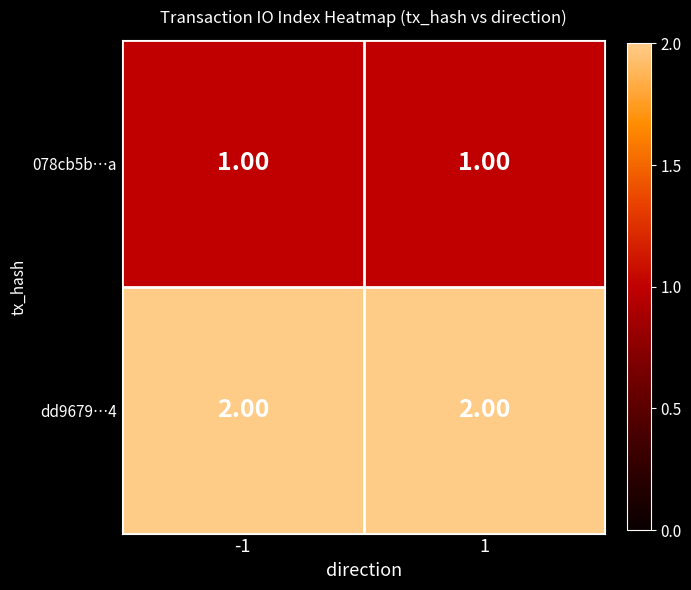

How many series are shown in this chart?

2